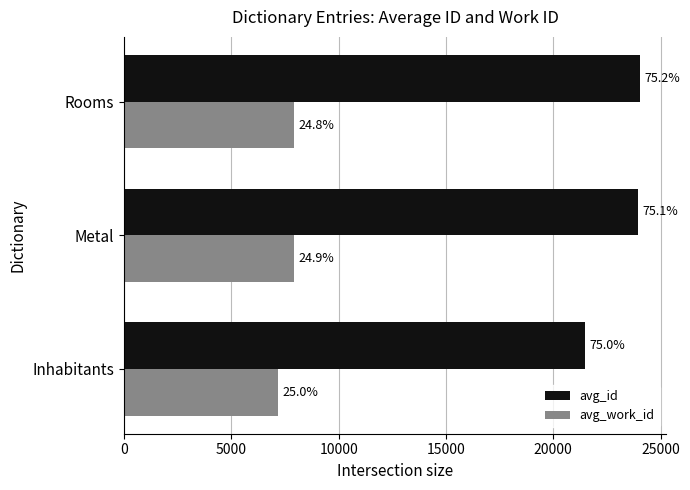

Reading left to right, transcribe all the data shown in this chart.

avg_id: 21481.5	23960.0	24044.0
avg_work_id: 7175.8	7934.0	7934.0